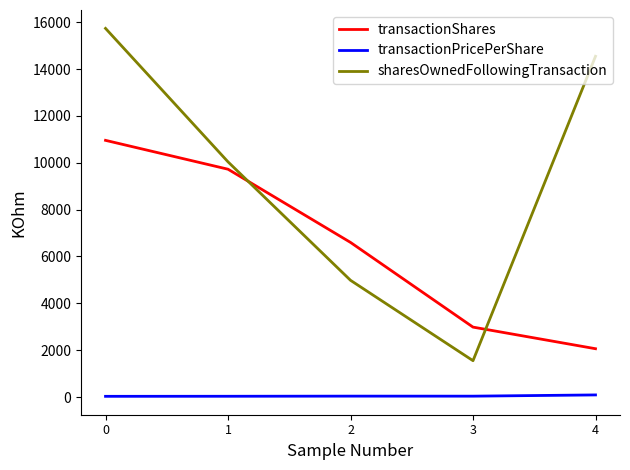

What is the total value across all series at 1?

19792.9